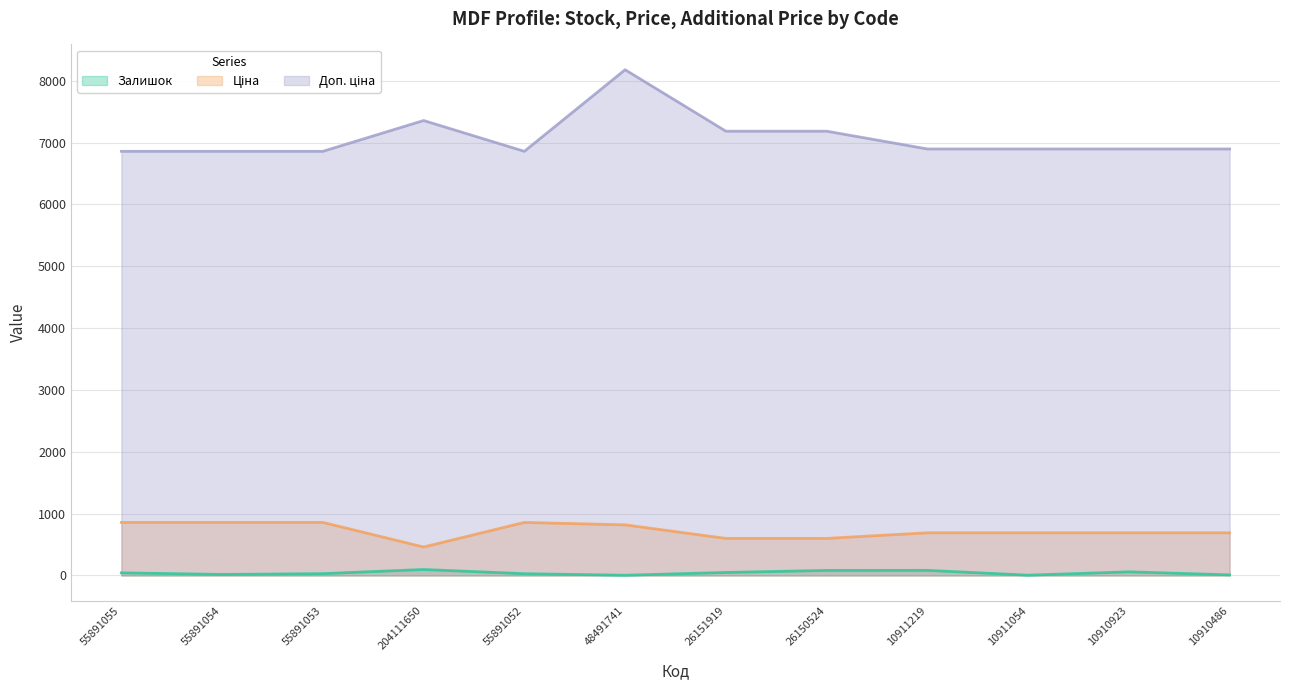

At how many categories does at least one series exceed 1945?

12